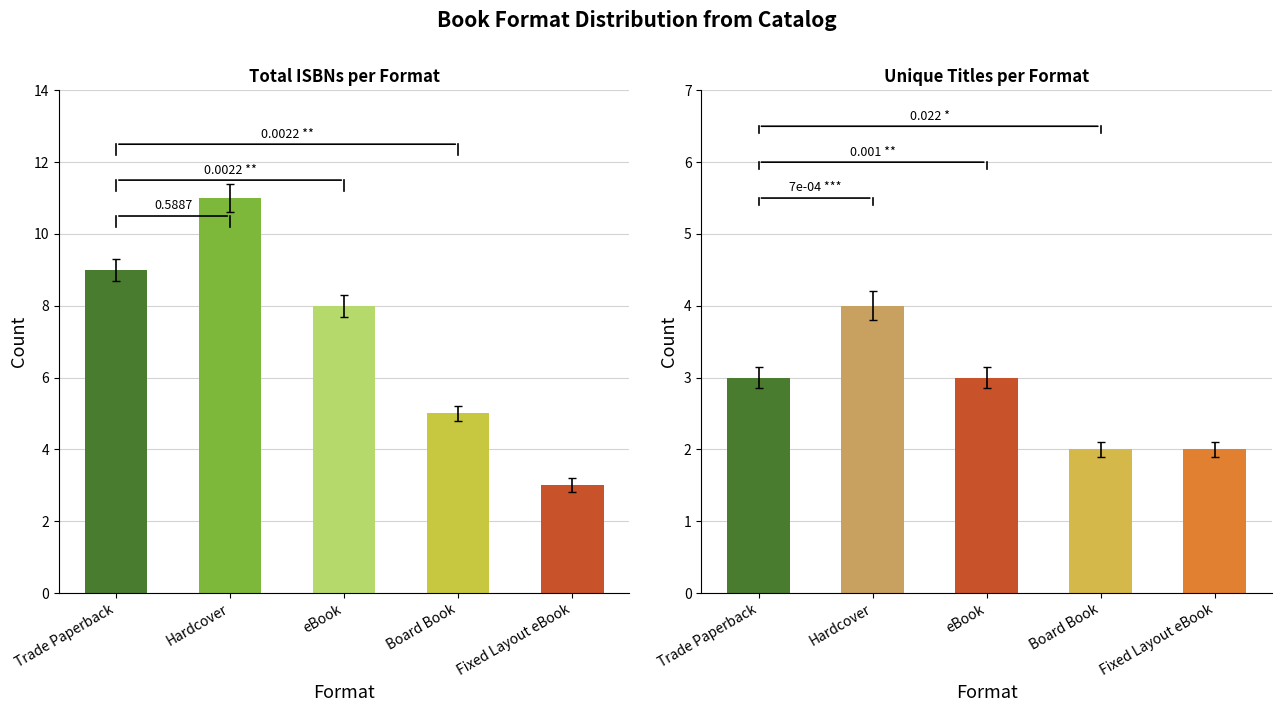

How many data points does each series have?

5